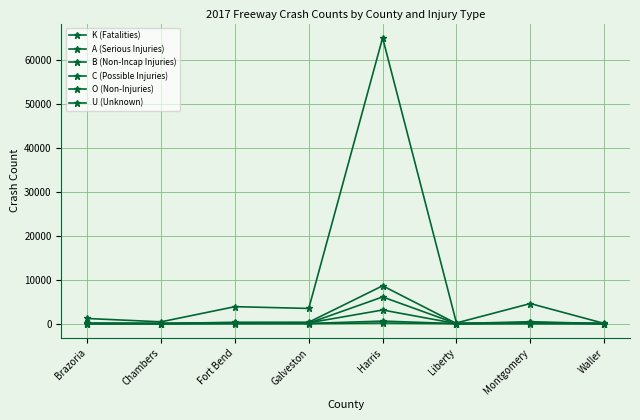

What is the label of the 5th point from the right?

Galveston